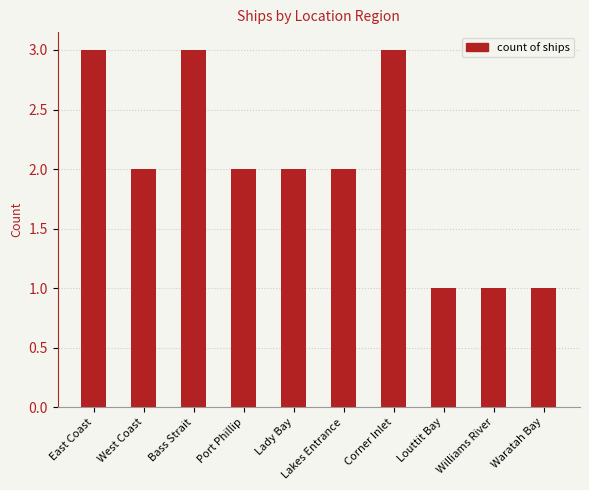

Which has a higher value, Bass Strait or Louttit Bay?

Bass Strait